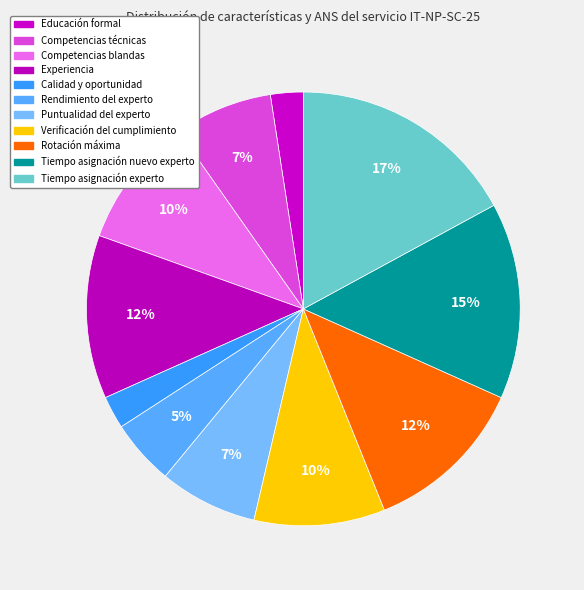

Which slice is the largest?

Tiempo asignación experto